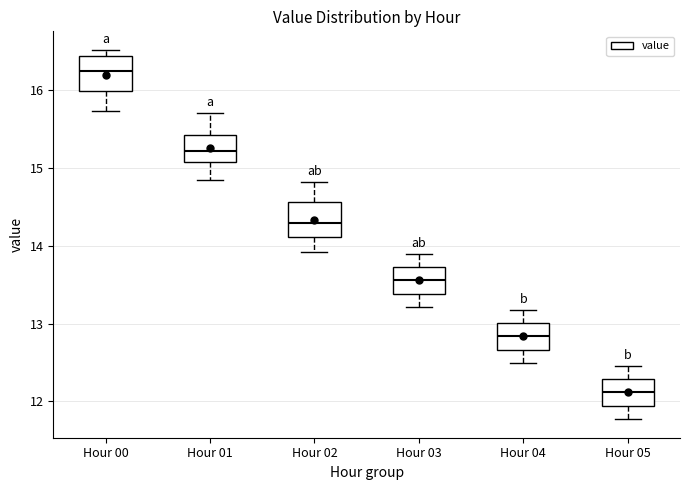

Where is the lower edge of the box for Hour 00 on the y-axis? The values are not printed on the chart, so give them approximately, as read against the axis.

16.0